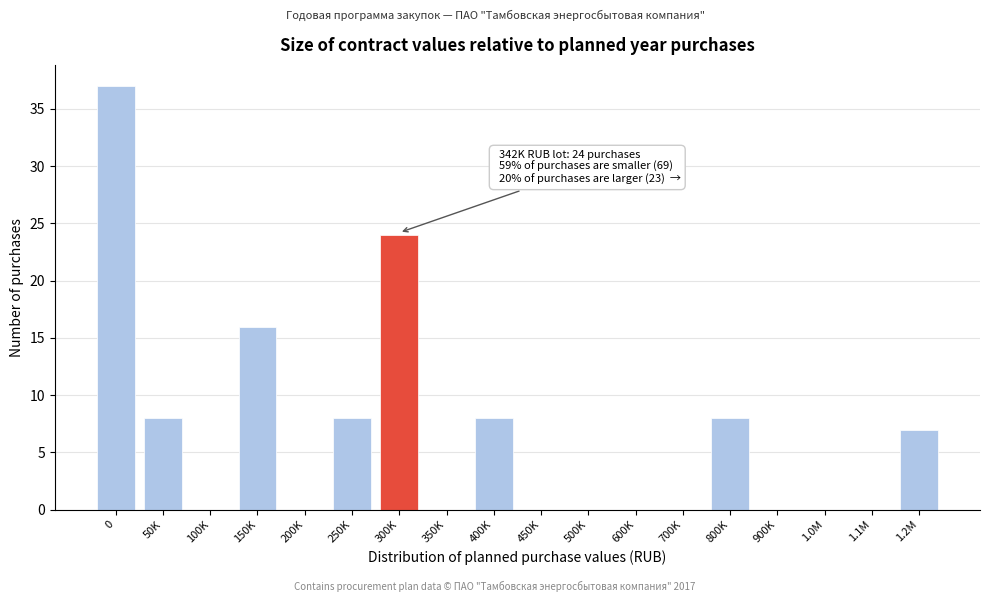

Reading left to right, transcribe all the data shown in this chart.

0=37	50K=8	100K=0	150K=16	200K=0	250K=8	300K=24	350K=0	400K=8	450K=0	500K=0	600K=0	700K=0	800K=8	900K=0	1.0M=0	1.1M=0	1.2M=7